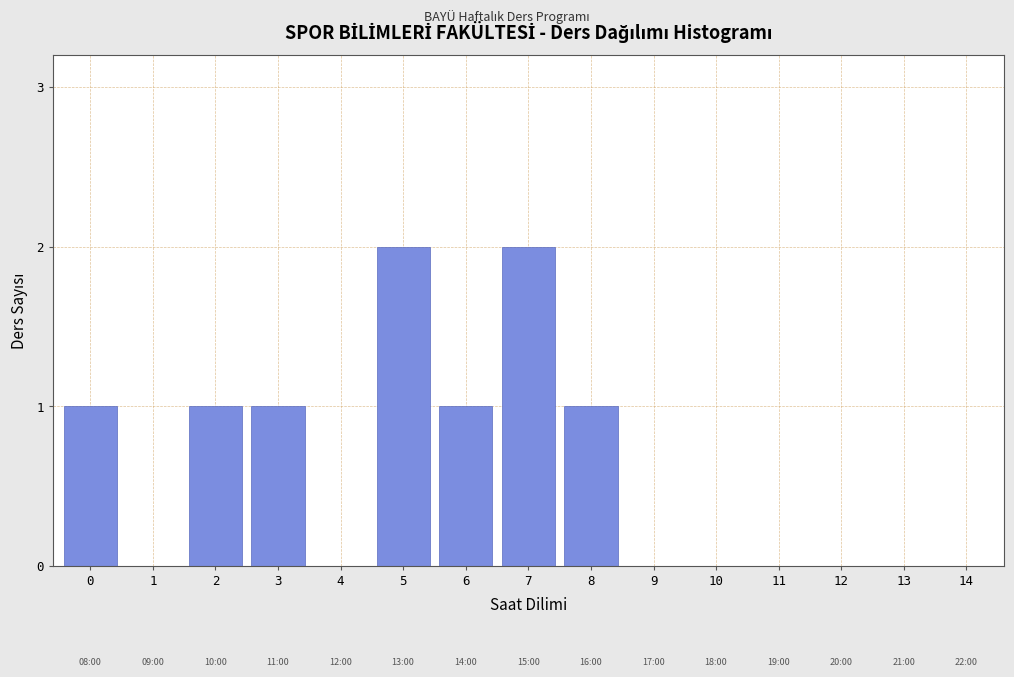

Reading left to right, extract all data points from this chart.

0=1	1=0	2=1	3=1	4=0	5=2	6=1	7=2	8=1	9=0	10=0	11=0	12=0	13=0	14=0